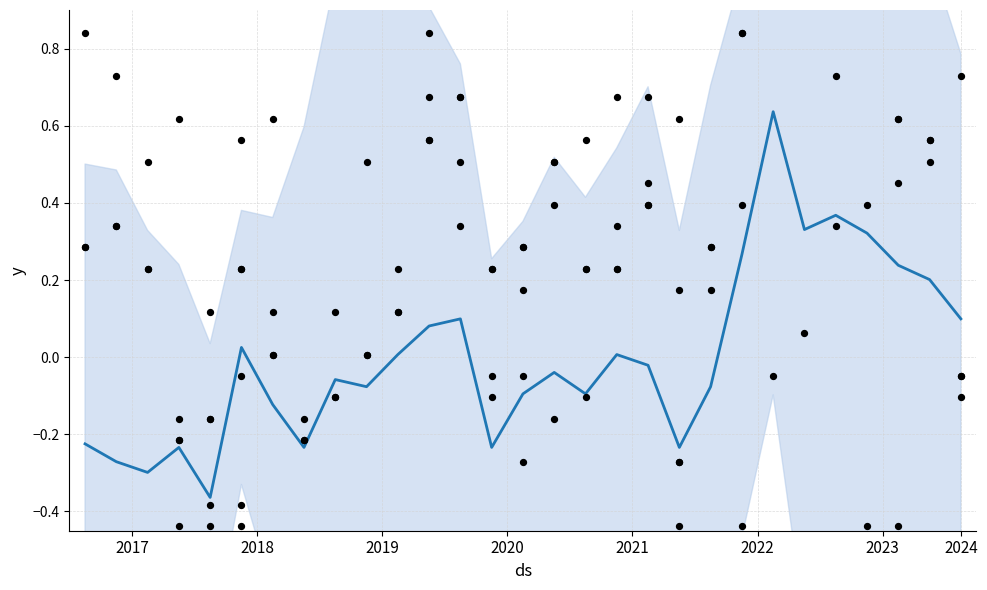

Between 8 and 14, which is larger?

8